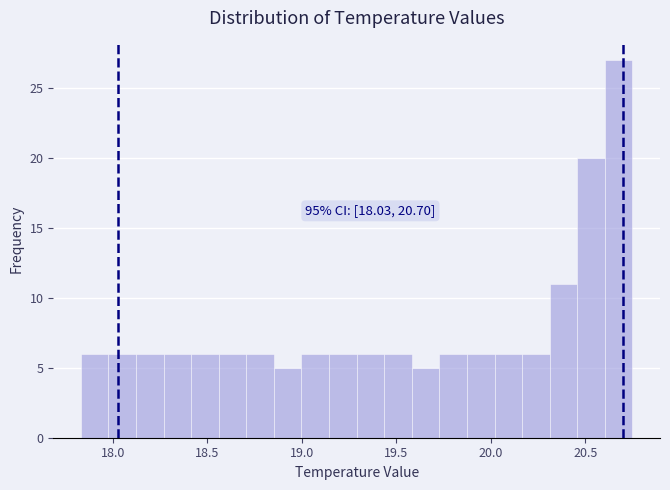

Read against the x-axis, roughly where is the centre of the tallest bar?

20.70